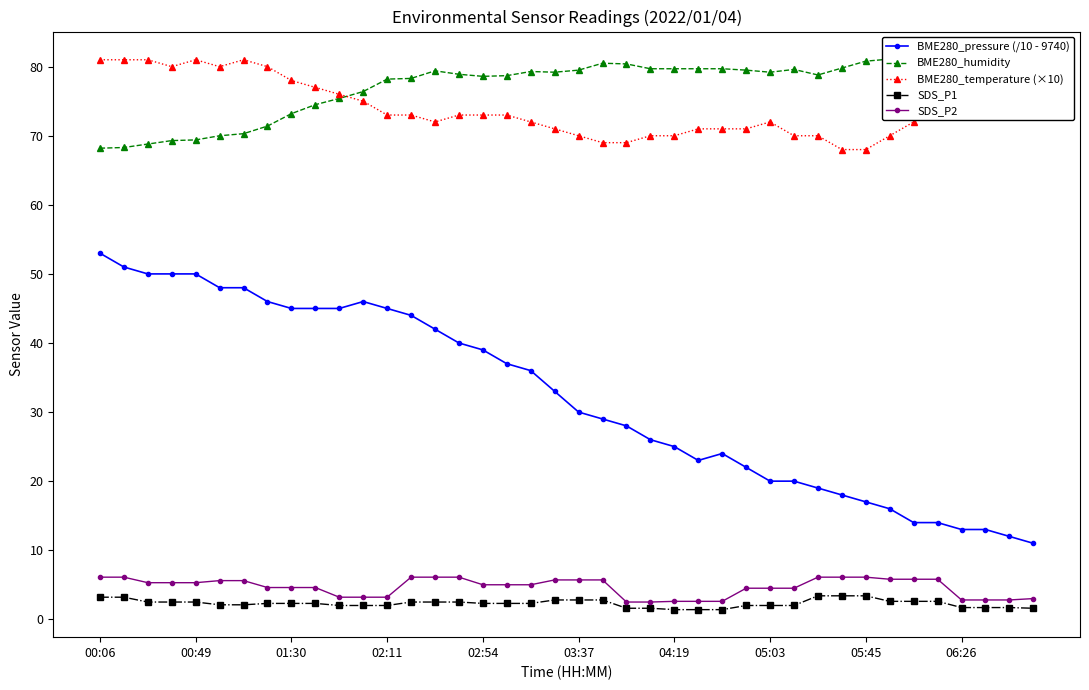

At which label does BME280_humidity reach its minimum?

00:06